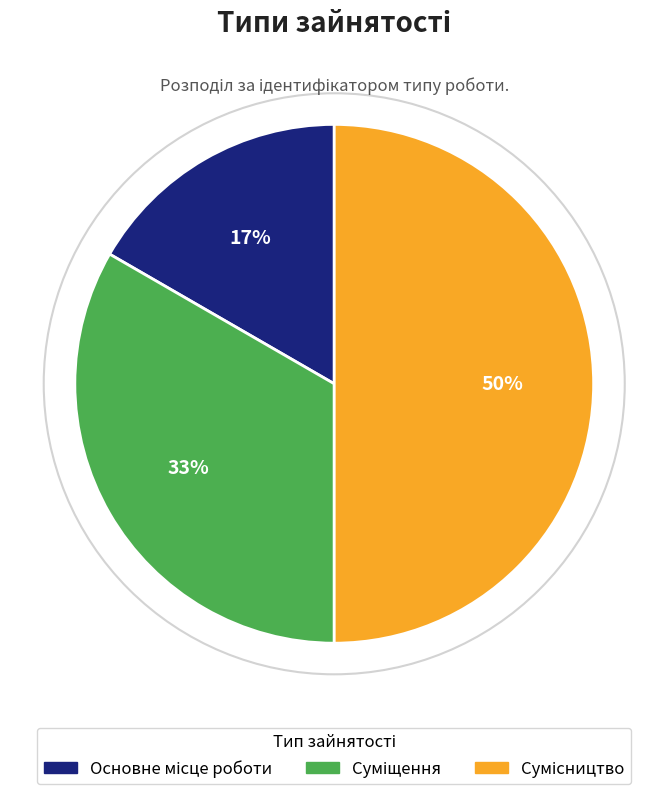

To the nearest percent, what is the average slice percentage?

33%